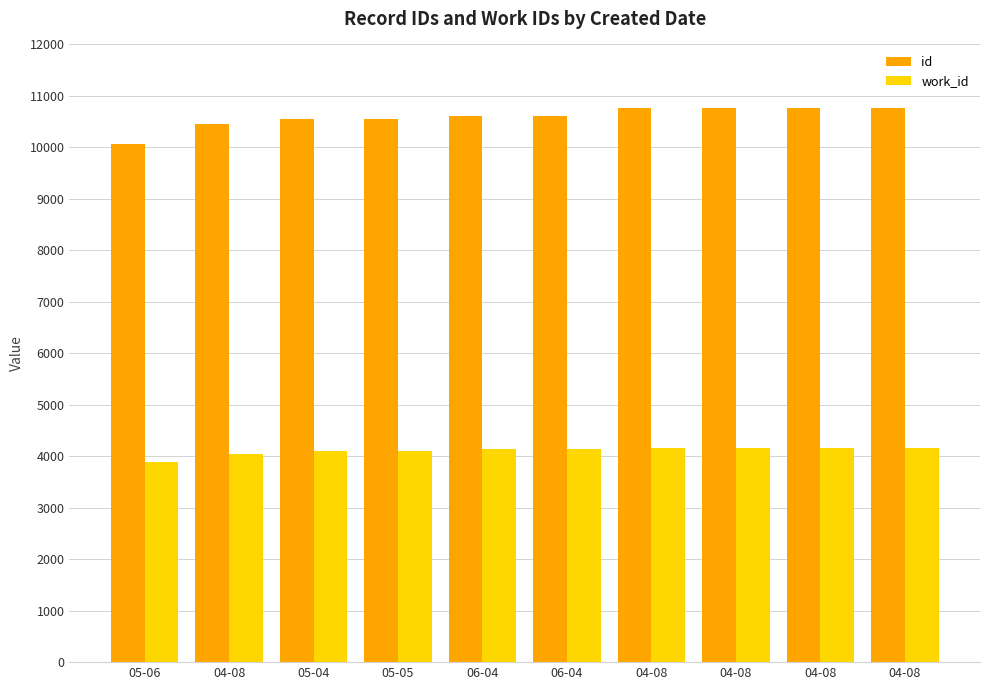

Between 04-08 and 04-08, which is larger?

04-08